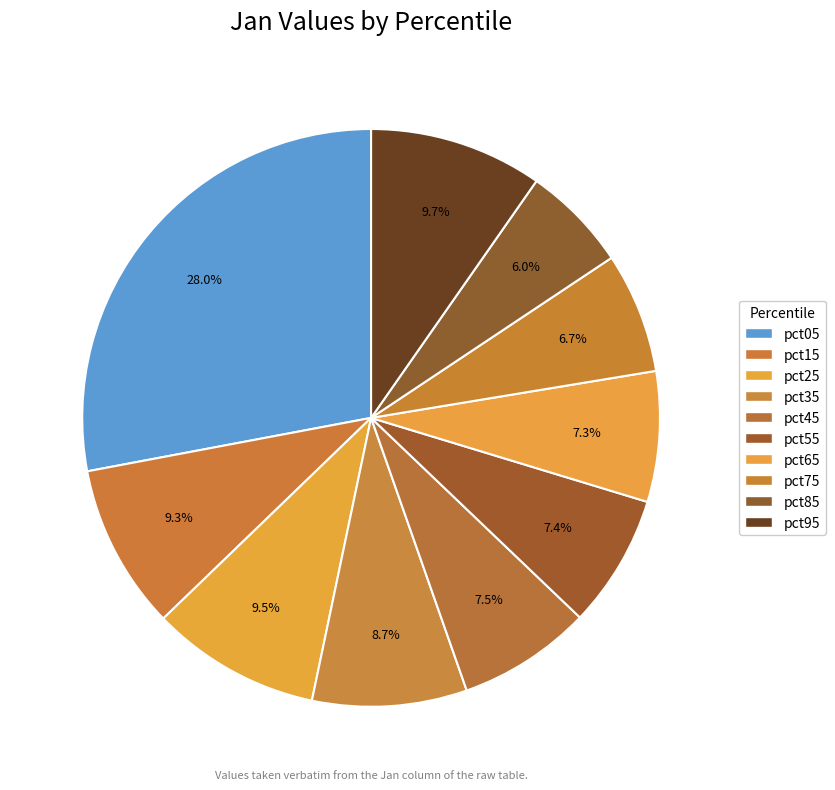

Which category has the smallest portion of the pie?

pct85